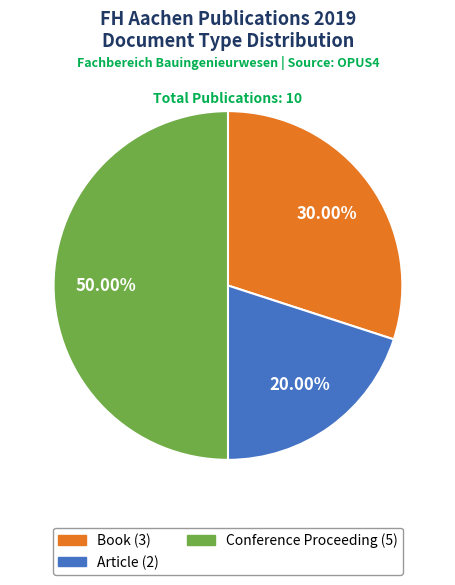

To the nearest percent, what is the difference between the Conference Proceeding and Article slice percentages?

30%